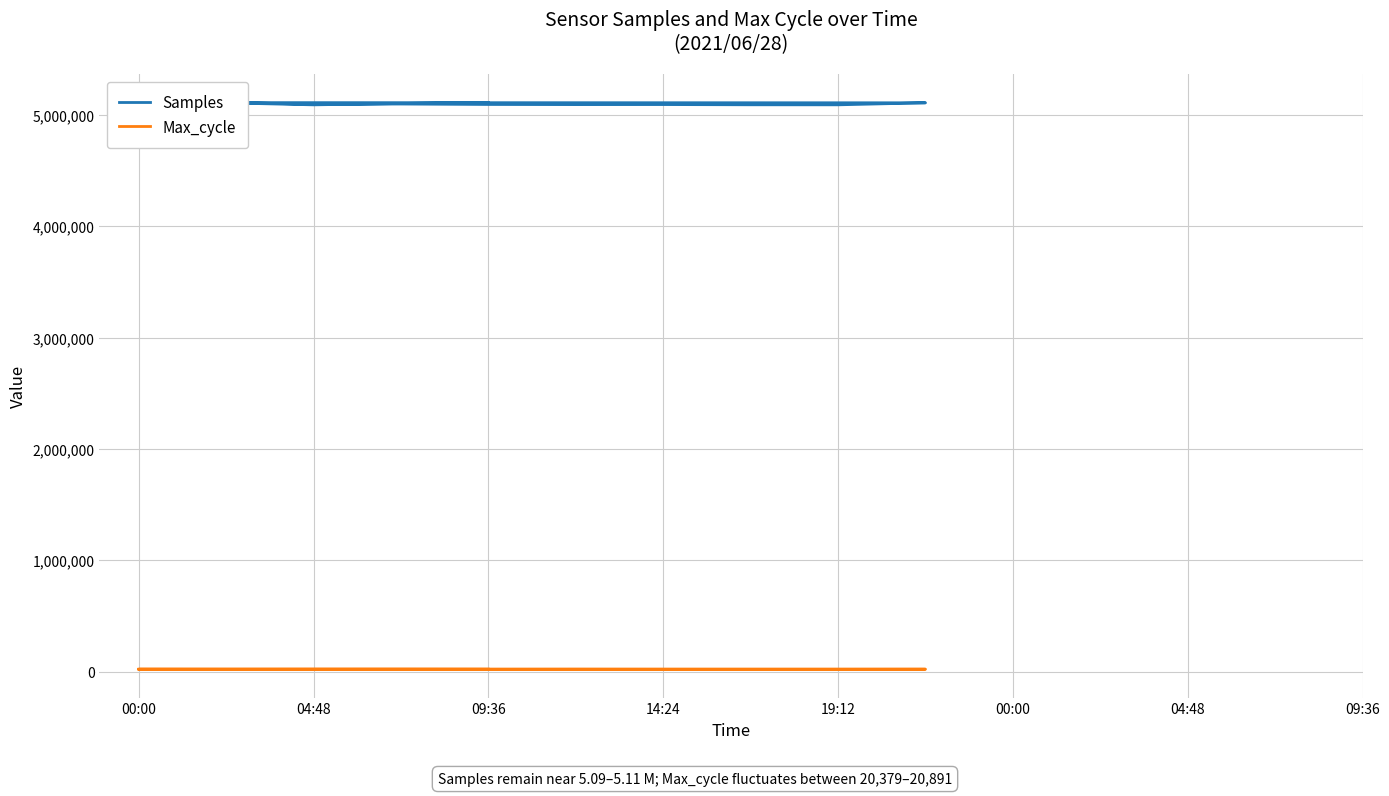

Which series changed the most between 09:36 and 8?

Samples